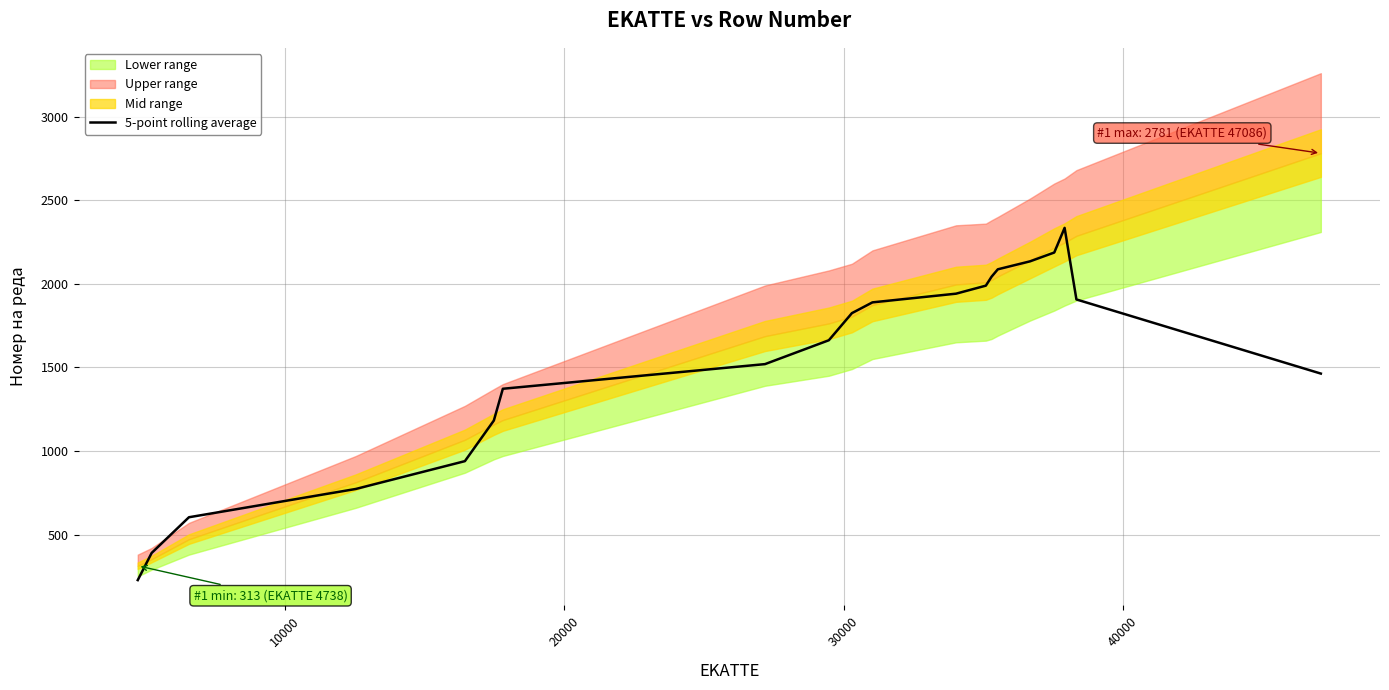

What is the value of the 15th point from the left?

2086.8